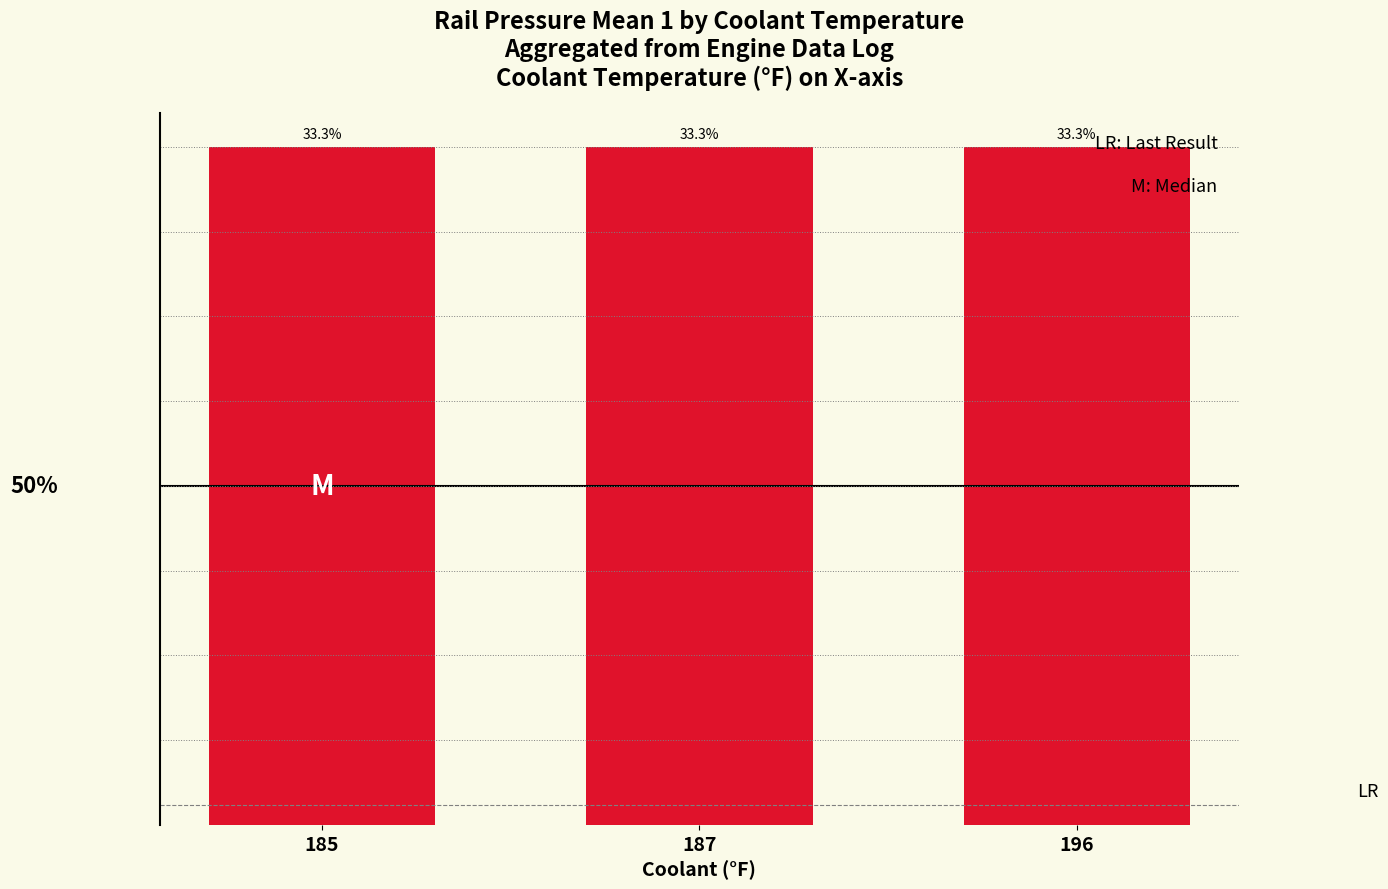

Does the chart contain any negative values?

No